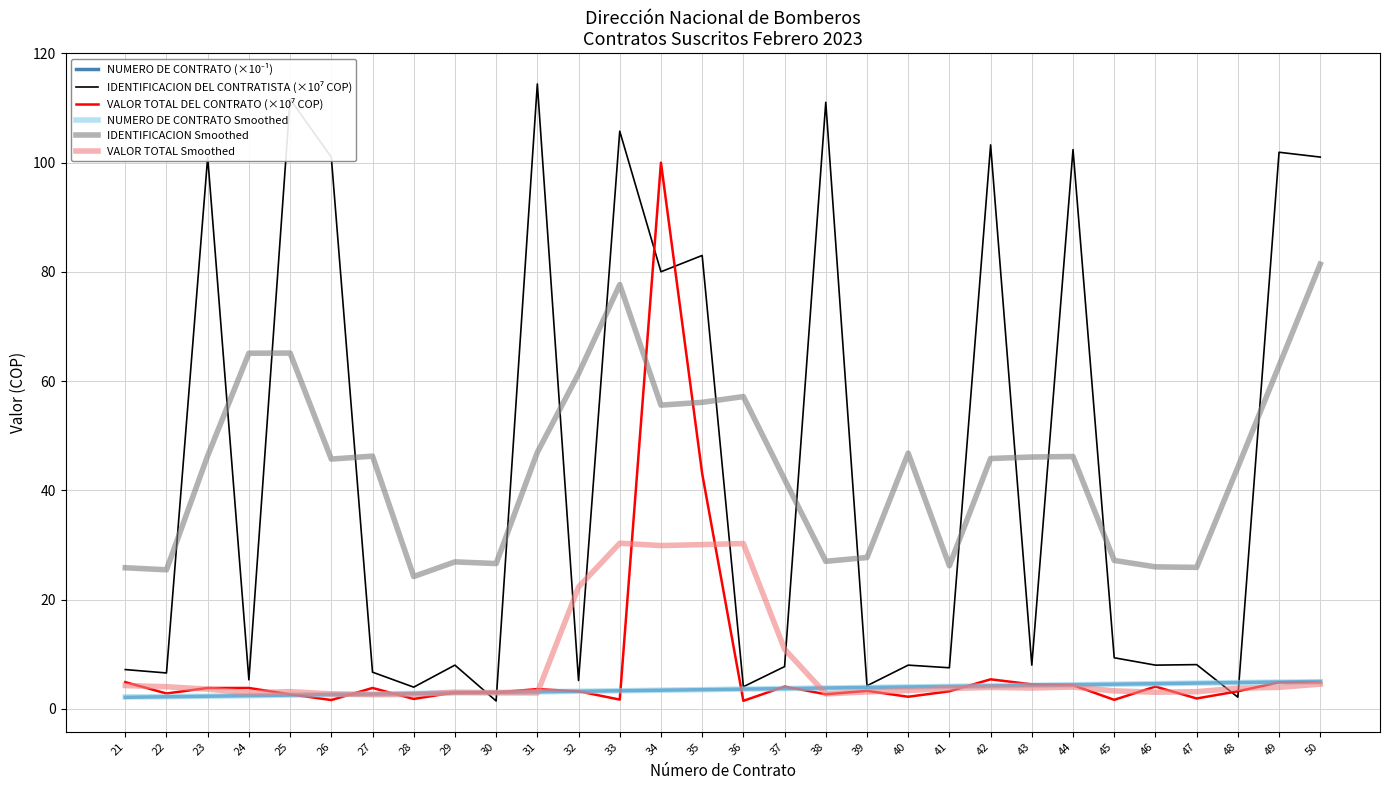

Is it true that VALOR TOTAL Smoothed equals 2.7 at 38?

True